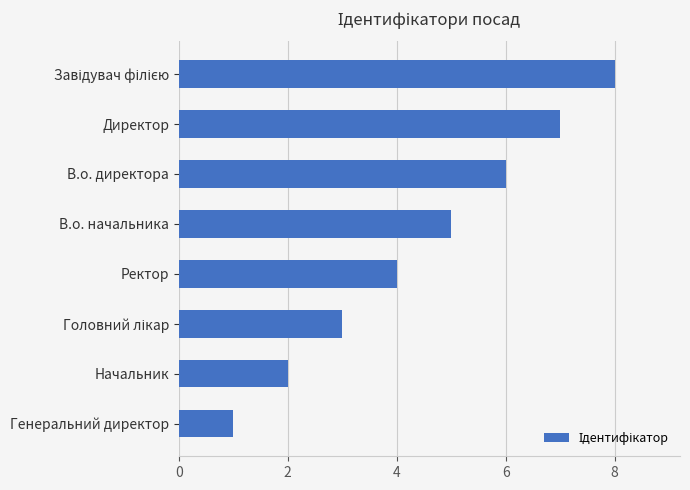

What is the change in value from В.о. директора to Директор?

+1